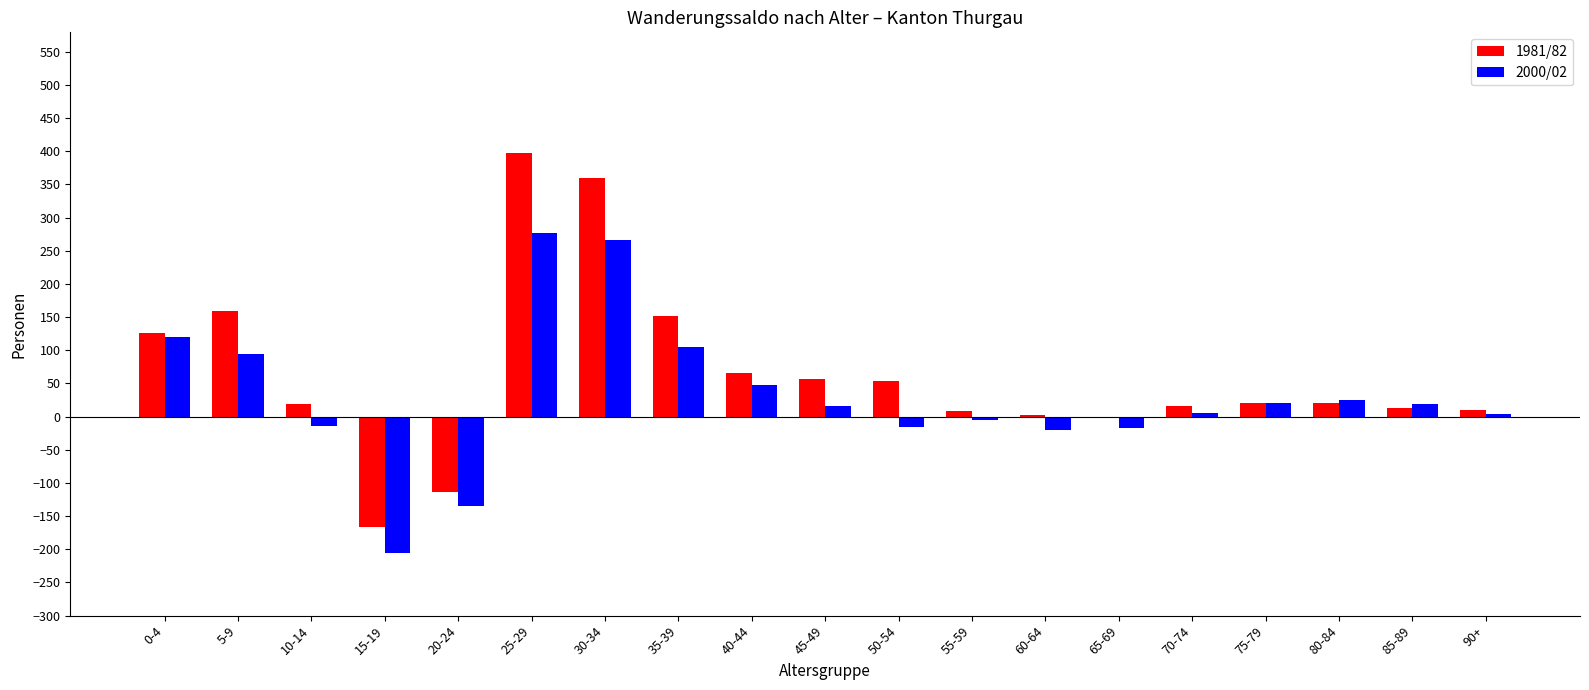

What is the sum of all 1981/82 values?

1196